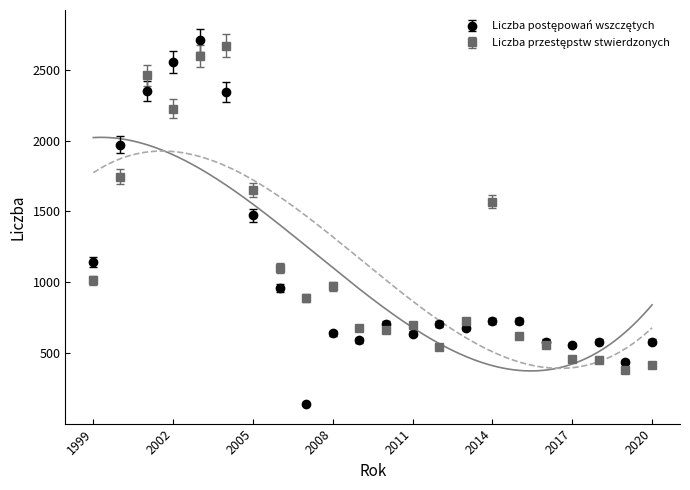

List the series in order of their peak value, lowest first.

Liczba przestępstw stwierdzonych, Liczba postępowań wszczętych